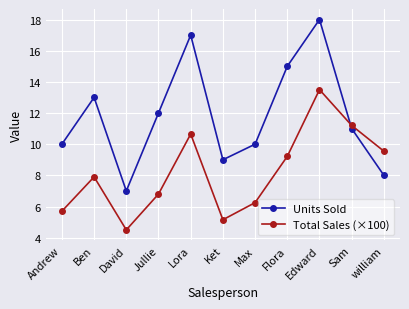

What is the minimum value for Units Sold?

7.0